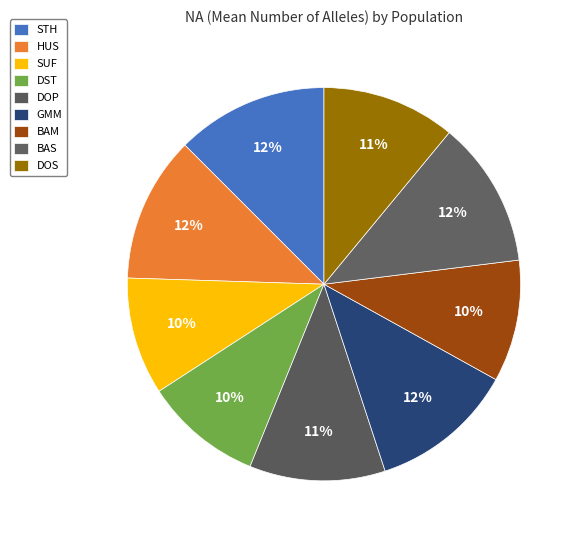

What is the smallest slice in the pie chart?

SUF